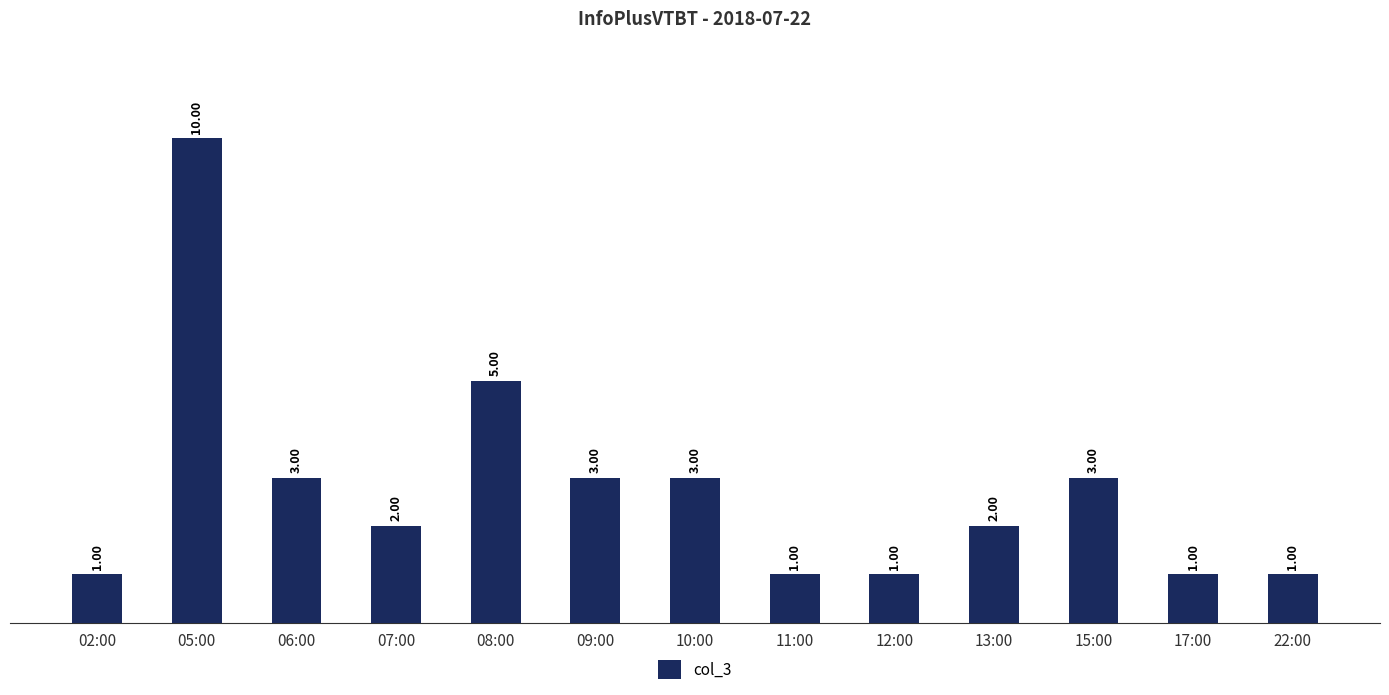

How many distinct data groups are displayed?

1